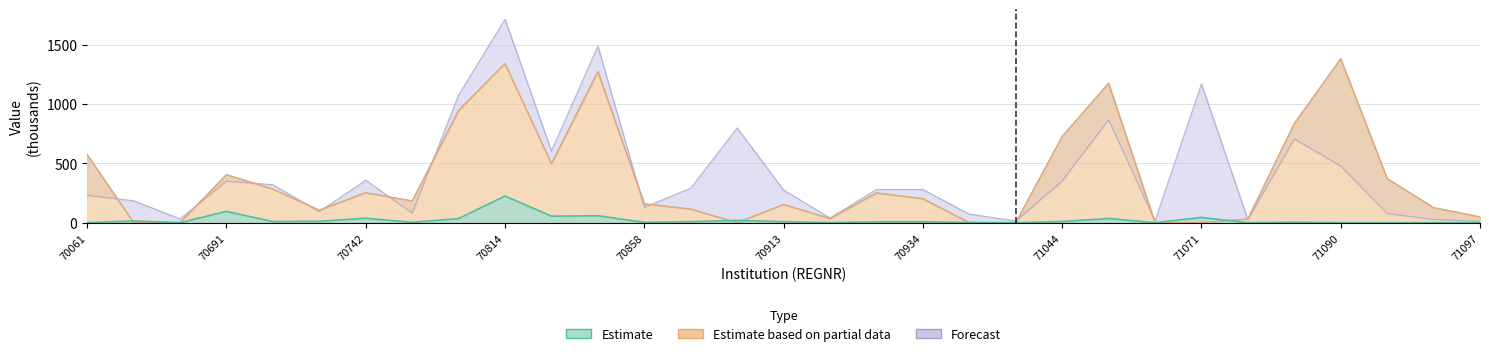

Which has a higher value, 71090 or 71097?

71090